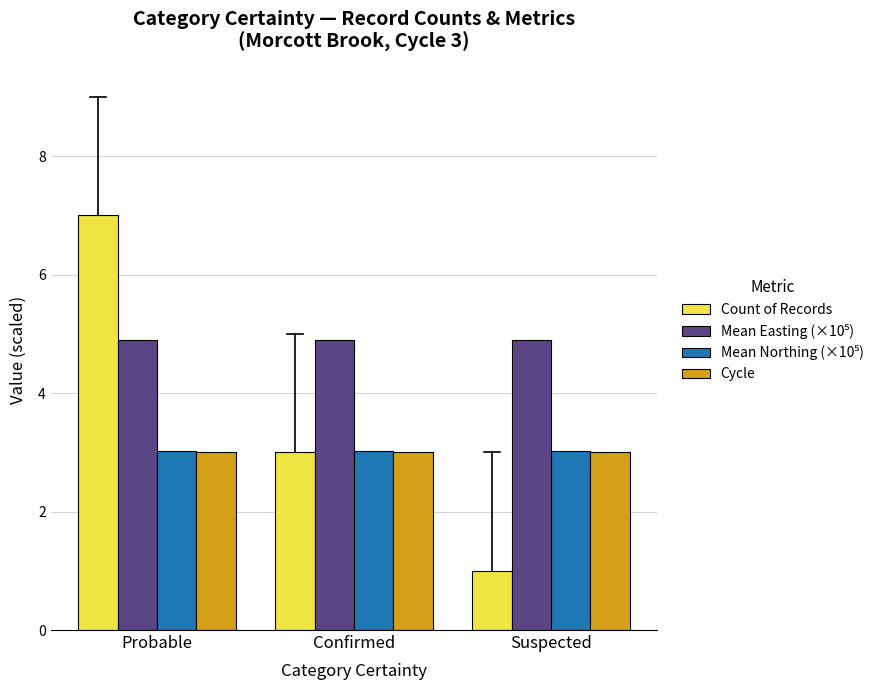

True or false: Count of Records has a value of 3.0 at Confirmed.

True